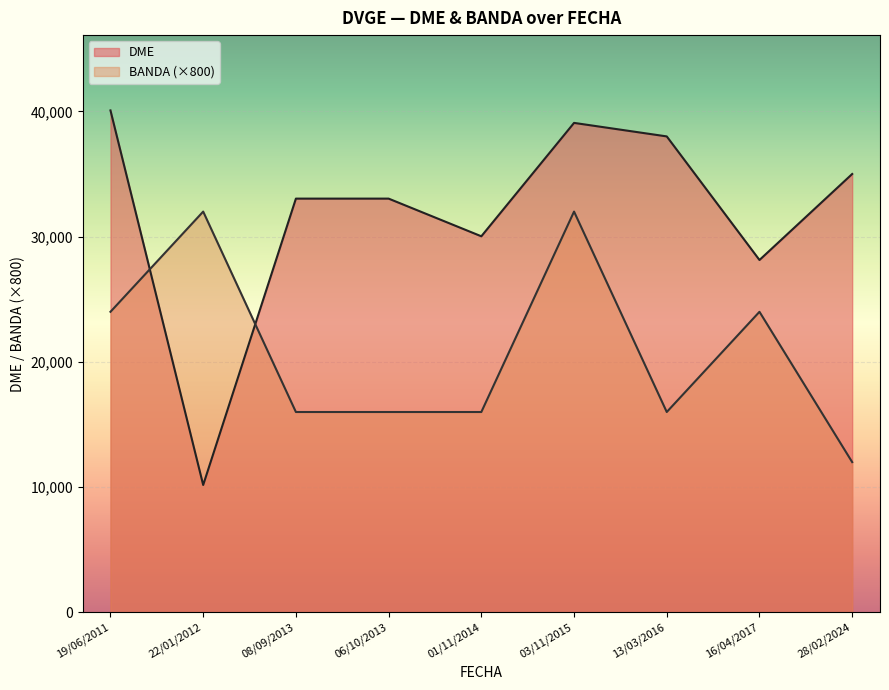

The DME series shows 33035 at 08/09/2013. True or false?

True